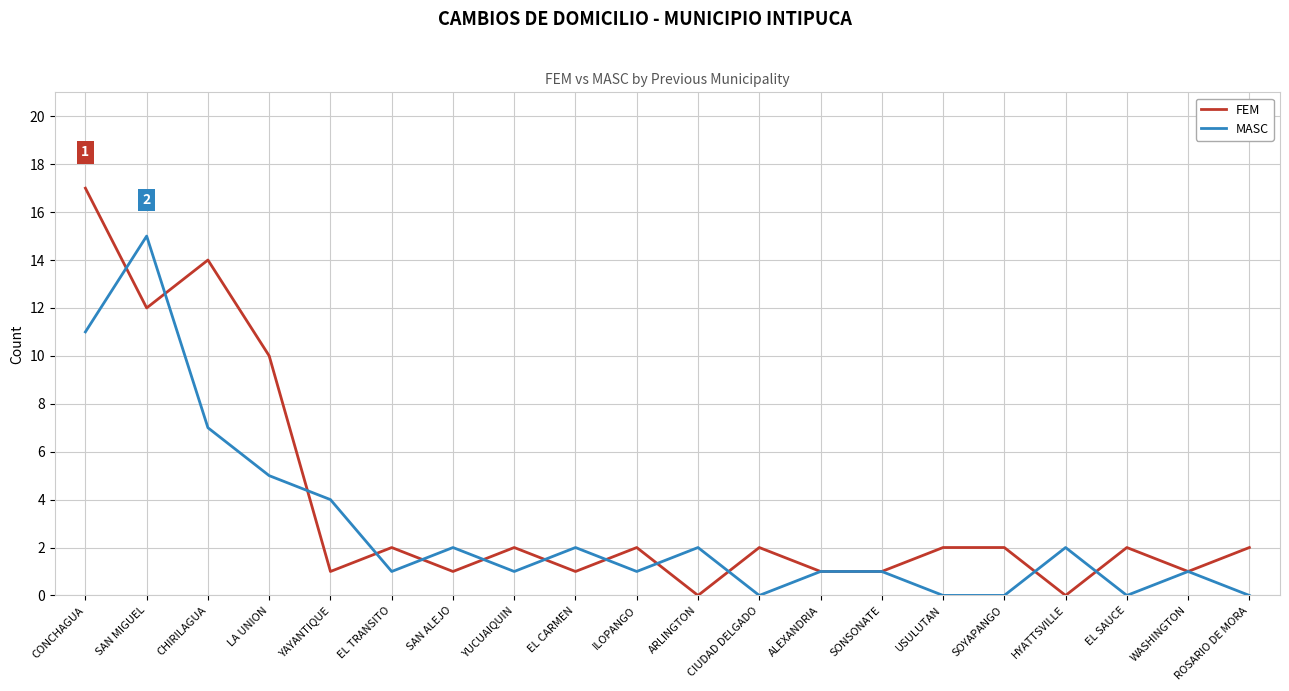

Does the chart have visible grid lines?

Yes